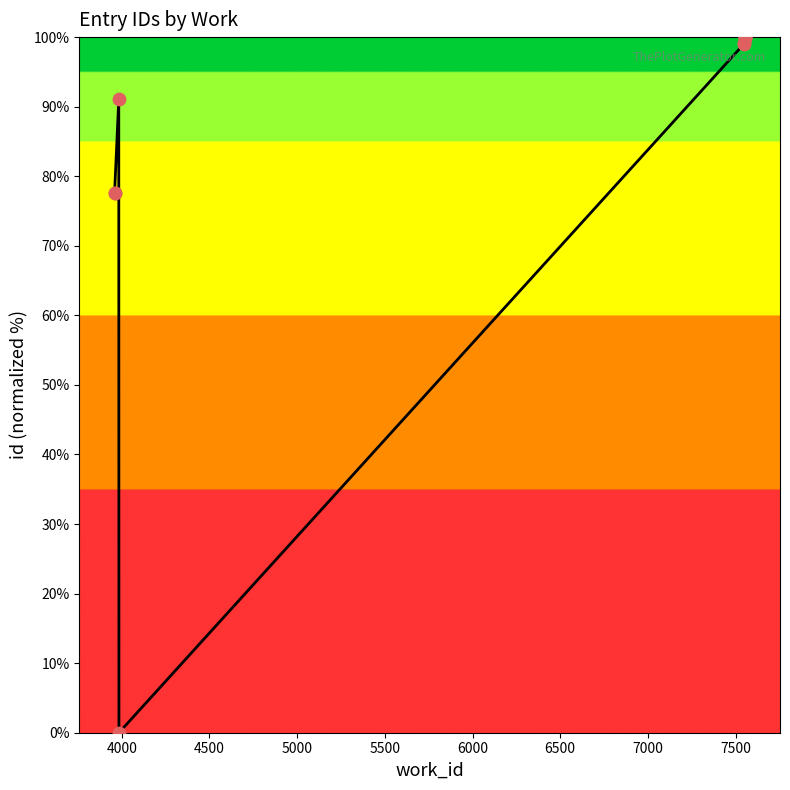

Which has a higher value, 4000 or 4500?

4500